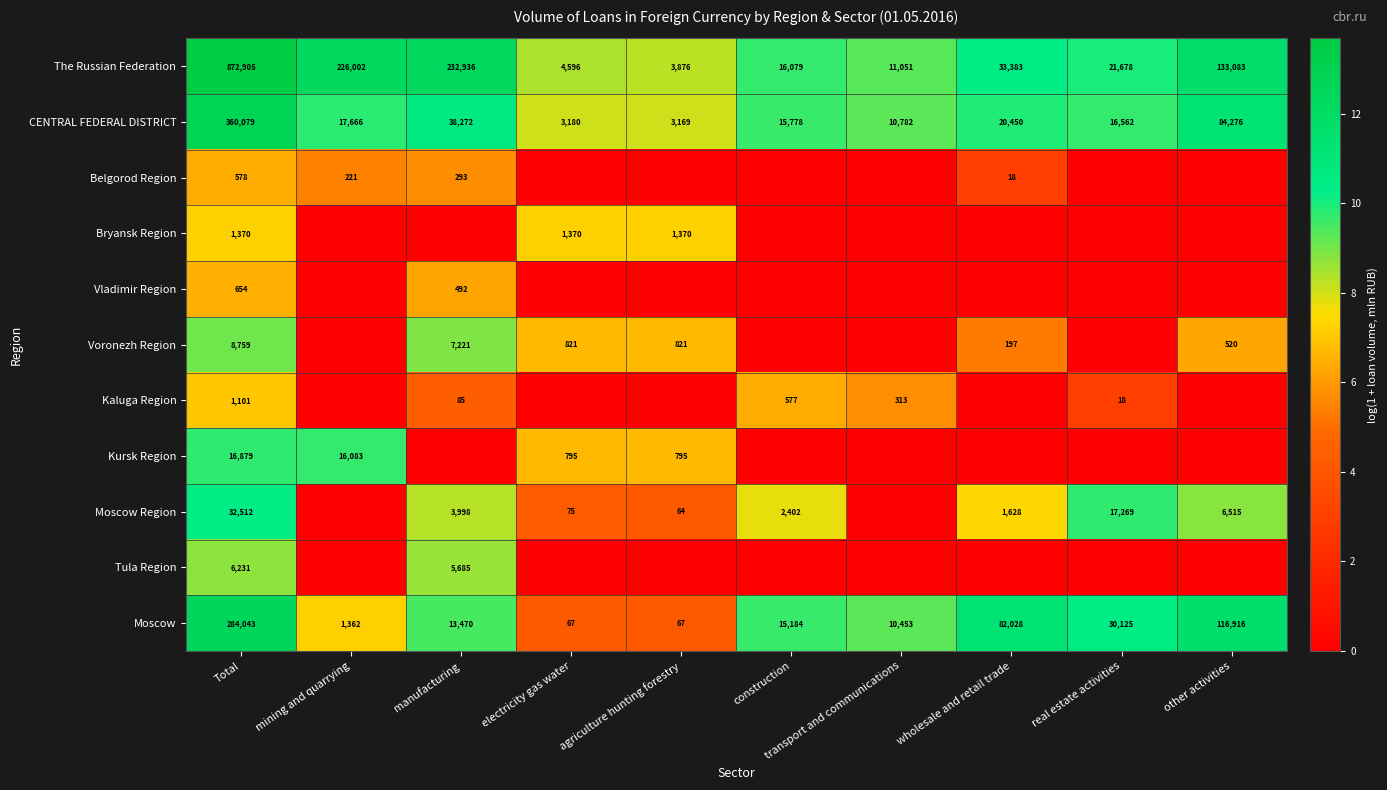

What is the sum of all CENTRAL FEDERAL DISTRICT values?

570214